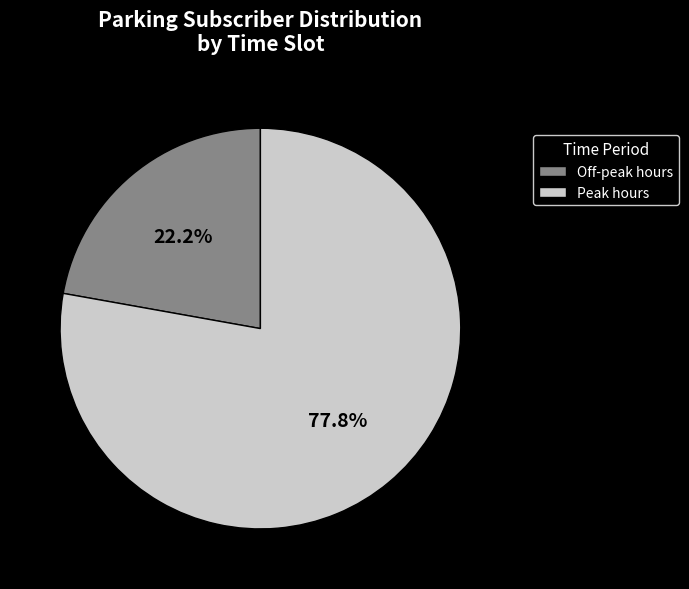

Do Peak hours and Off-peak hours together represent more than half of the pie?

Yes